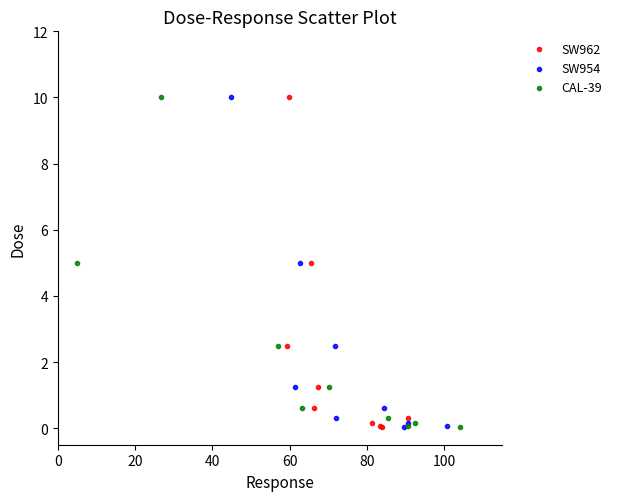

What are all the series names shown in the legend?

SW962, SW954, CAL-39